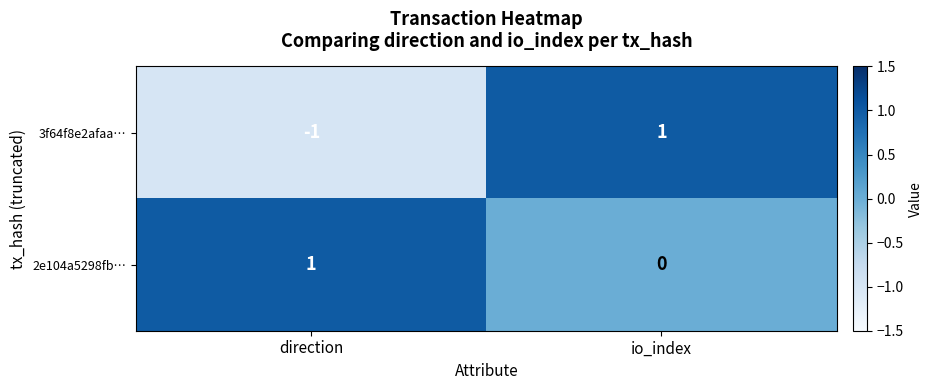

At io_index, list the series in order from largest to smallest.

3f64f8e2afaa…, 2e104a5298fb…